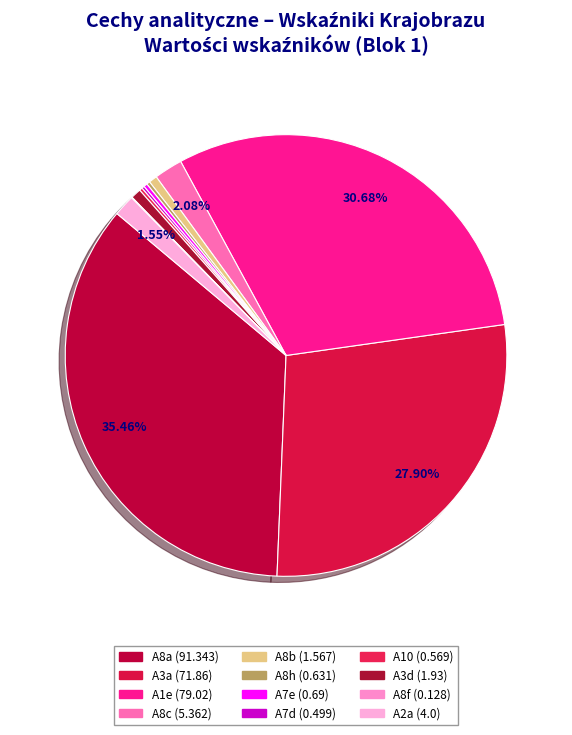

Does A7e represent more than half of the total?

No